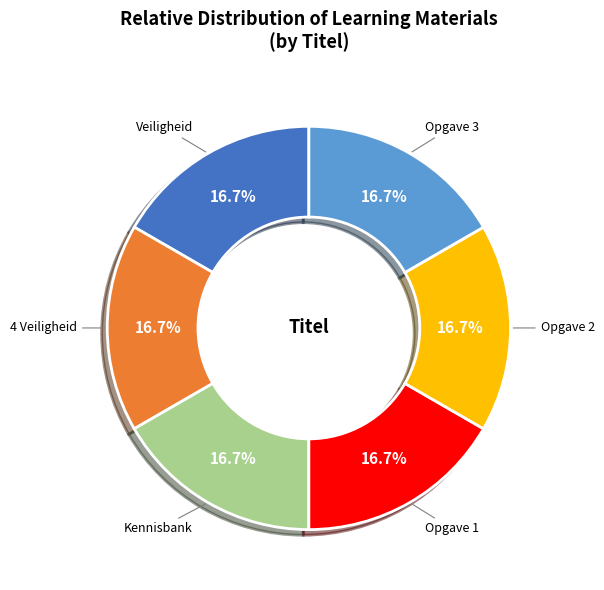

Is there any slice that represents more than half of the pie?

No